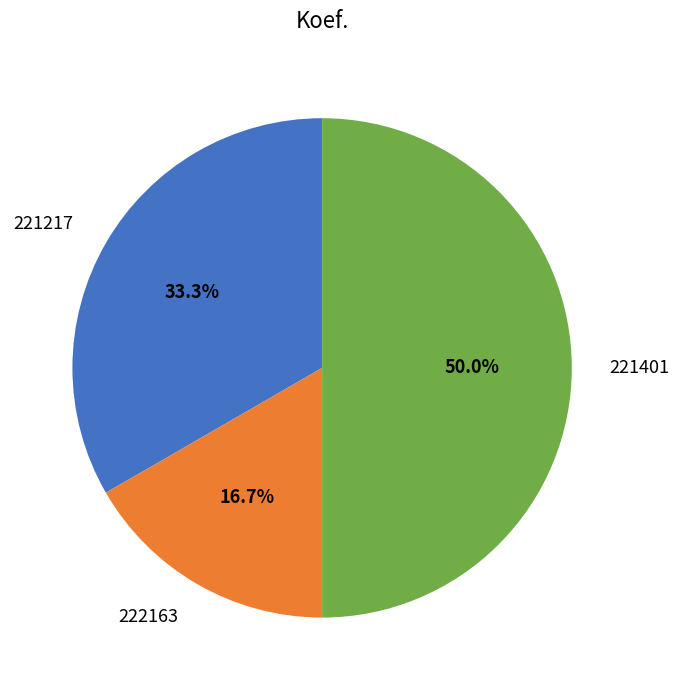

Count the number of slices in the pie.

3